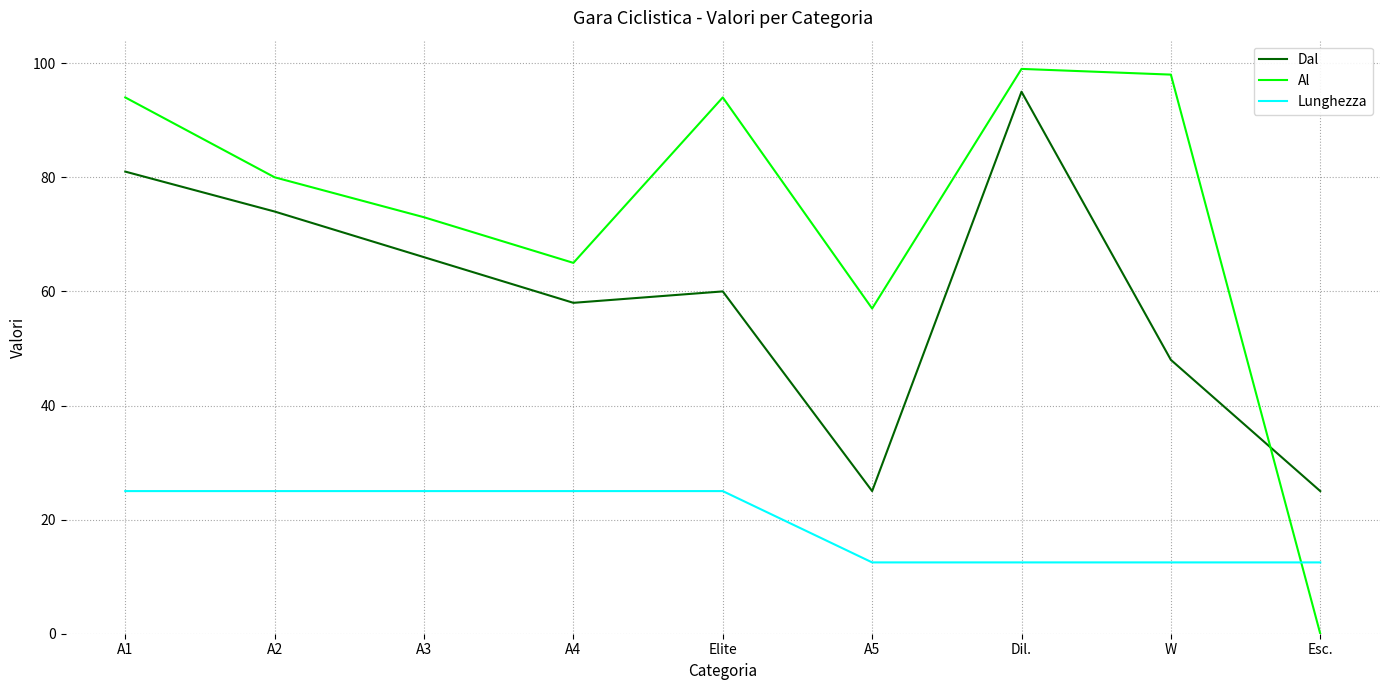

Count the number of categories in the chart.

9